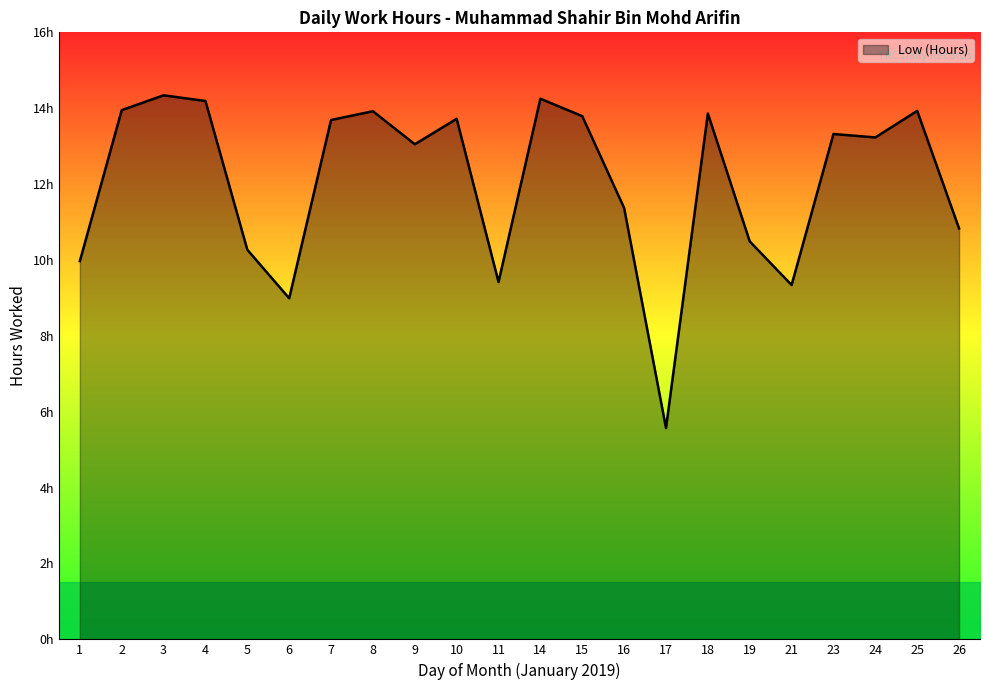

Does the chart have visible grid lines?

No